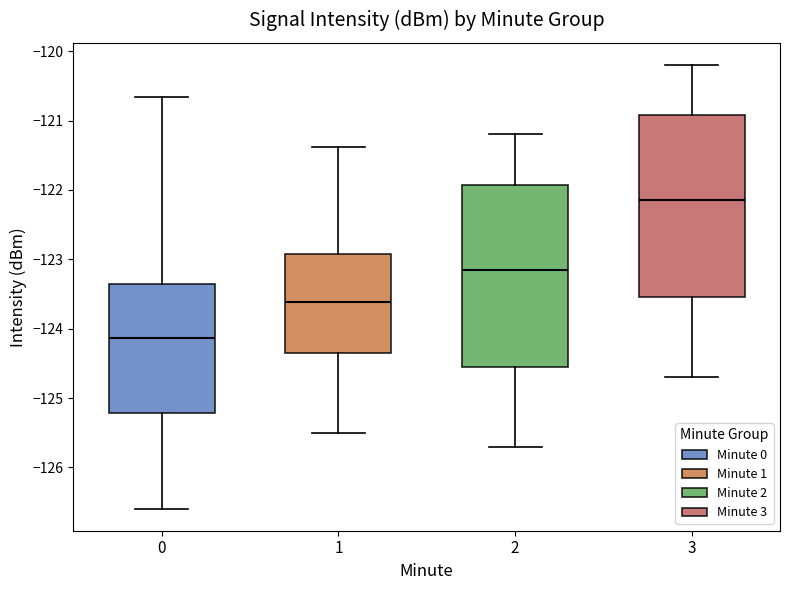

Which box has the lowest median line?

0